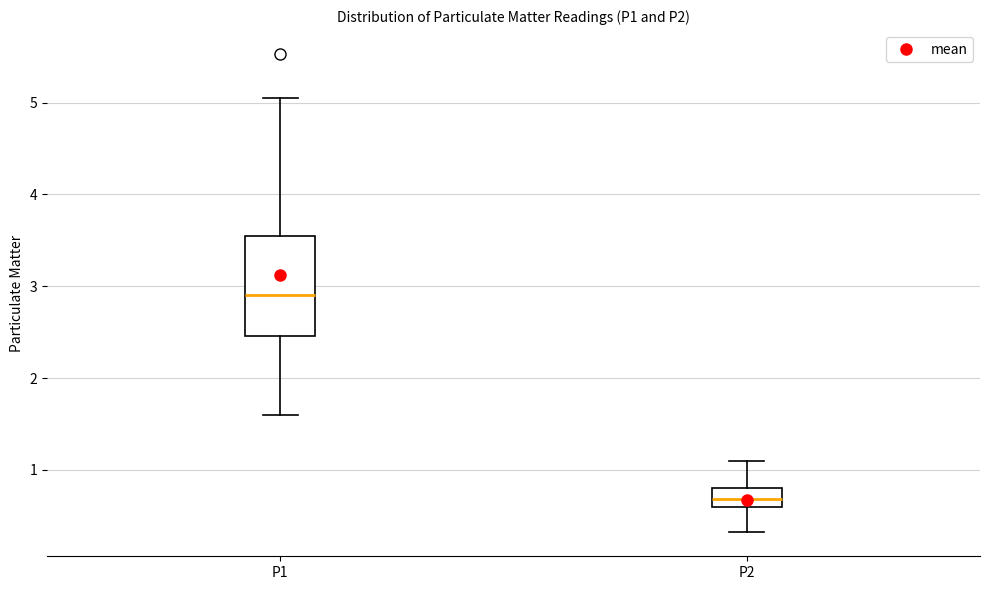

Where does the median line of the box for P1 sit on the y-axis? The values are not printed on the chart, so give them approximately, as read against the axis.

2.9